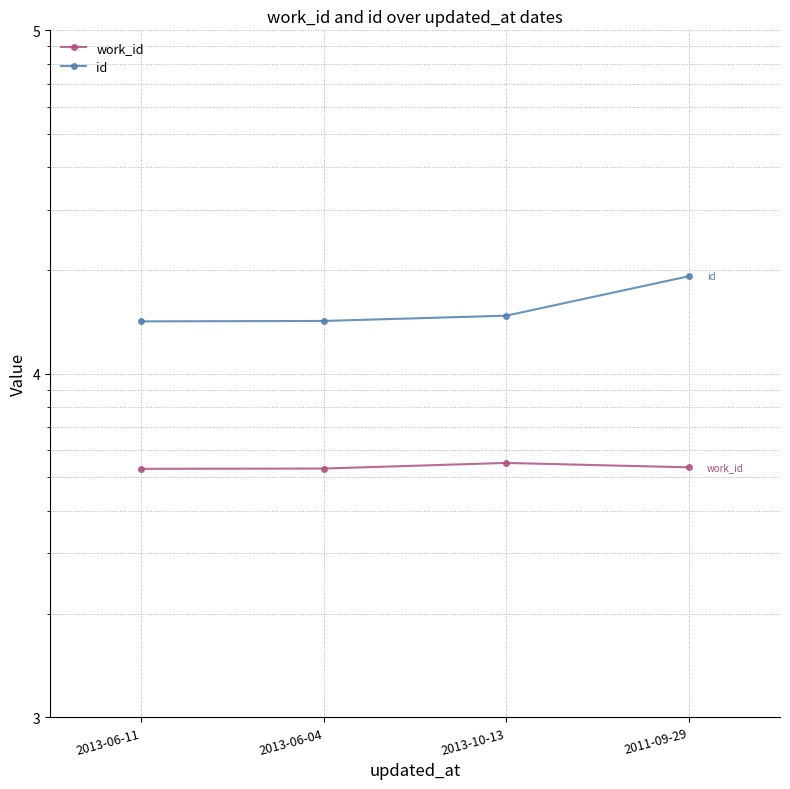

At which label is work_id closest to 5398?

2011-09-29